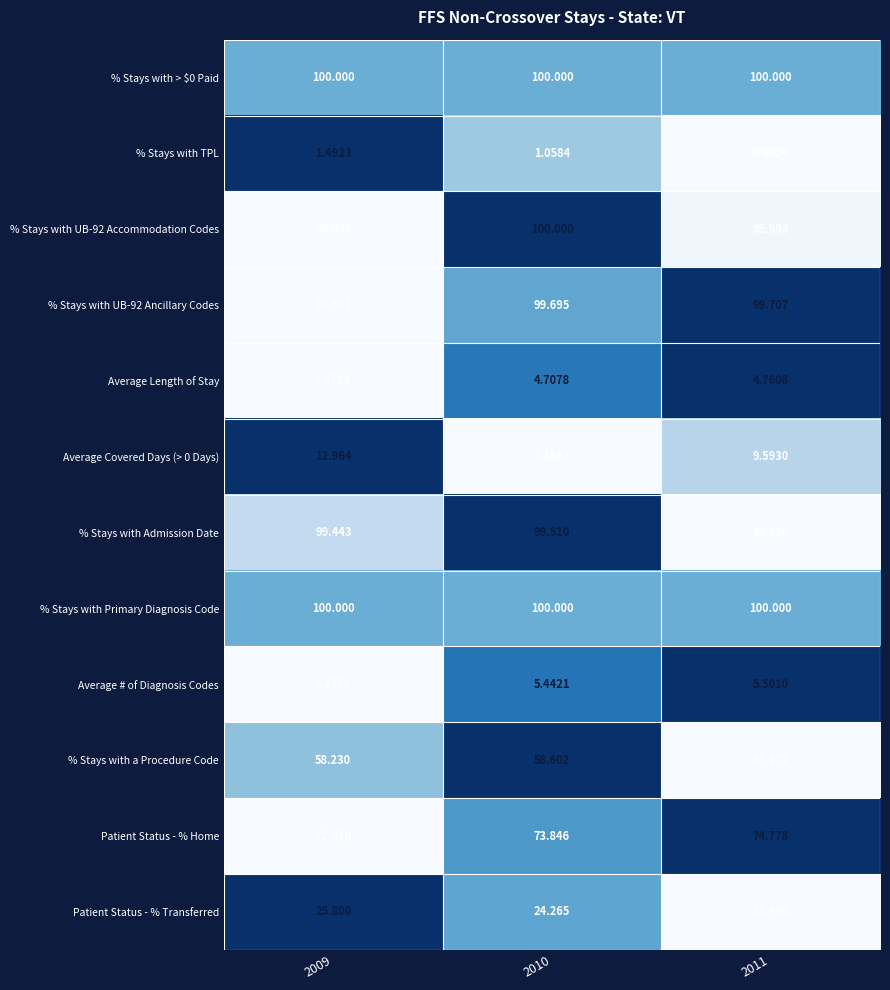

Between 2010 and 2011, which series saw the biggest shift?

Patient Status - % Transferred